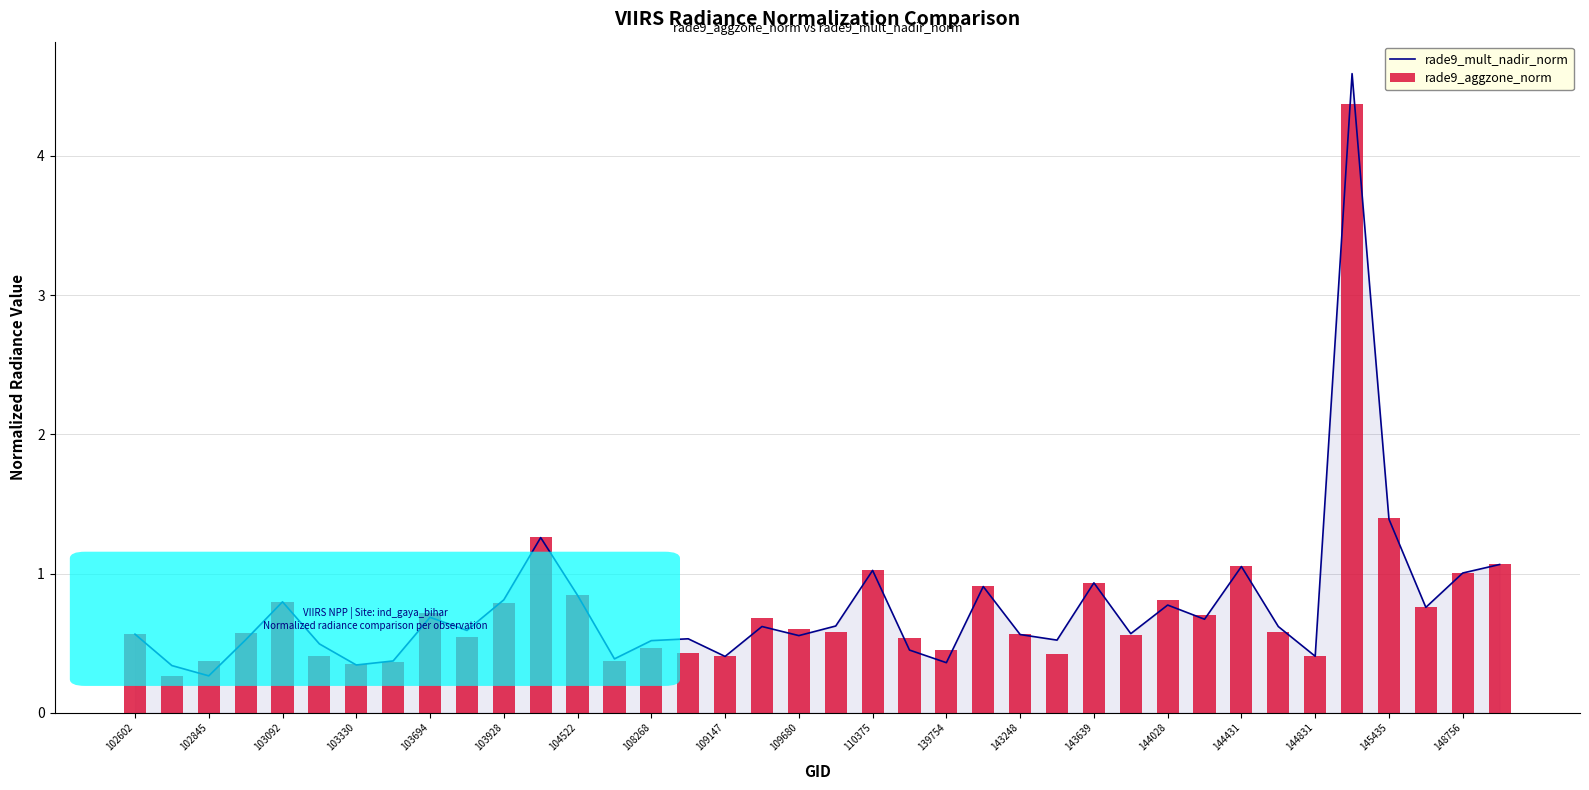

The rade9_mult_nadir_norm series shows 0.4 at 144831. True or false?

True